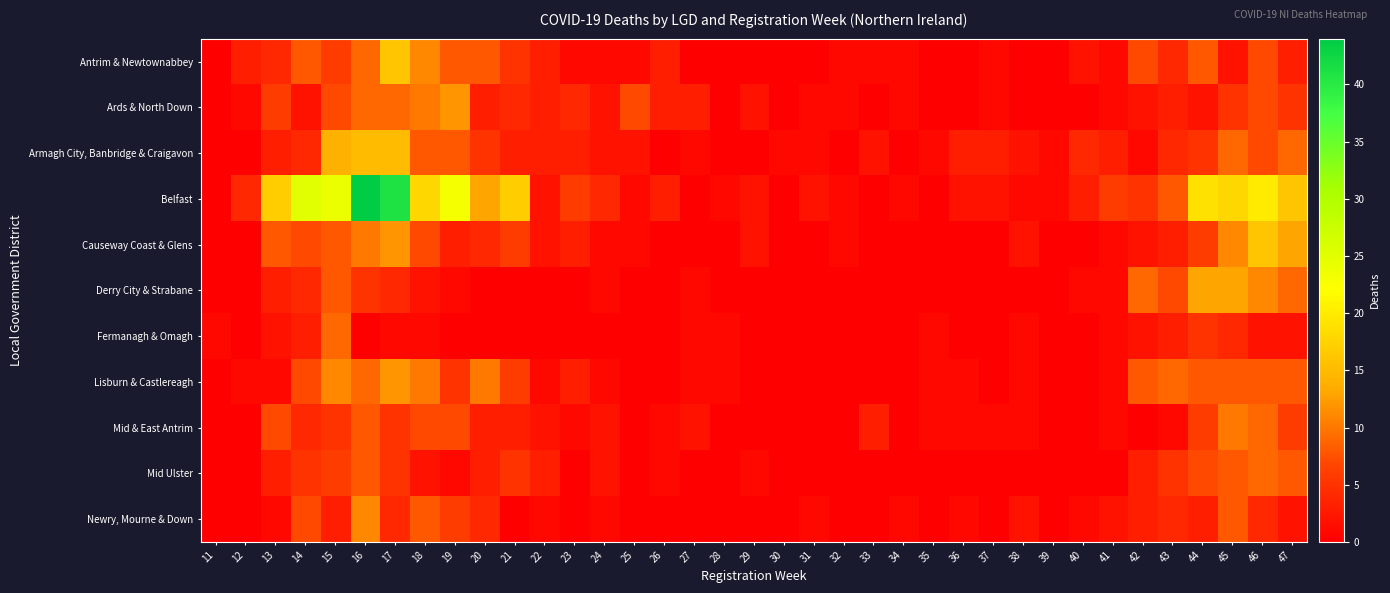

Between 37 and 41, which series saw the biggest shift?

Belfast